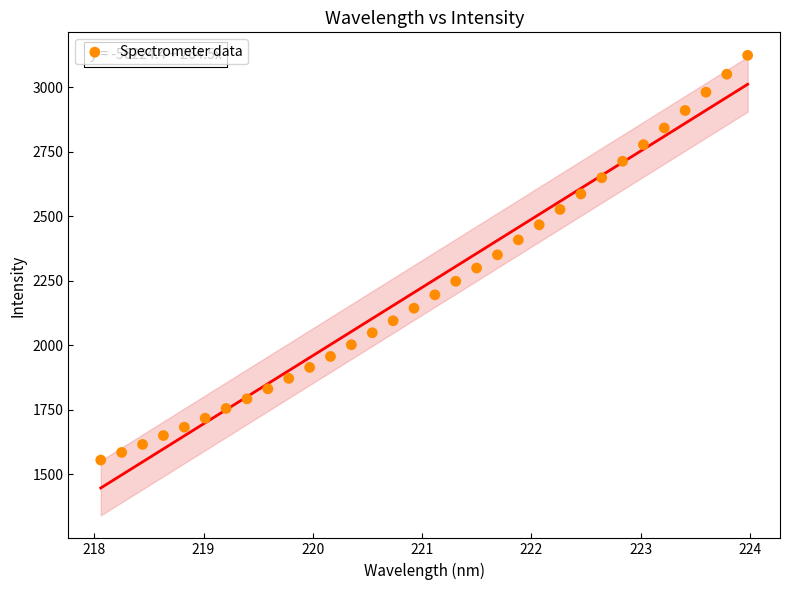

What is the range of Y values (max minus min)?

1569.8